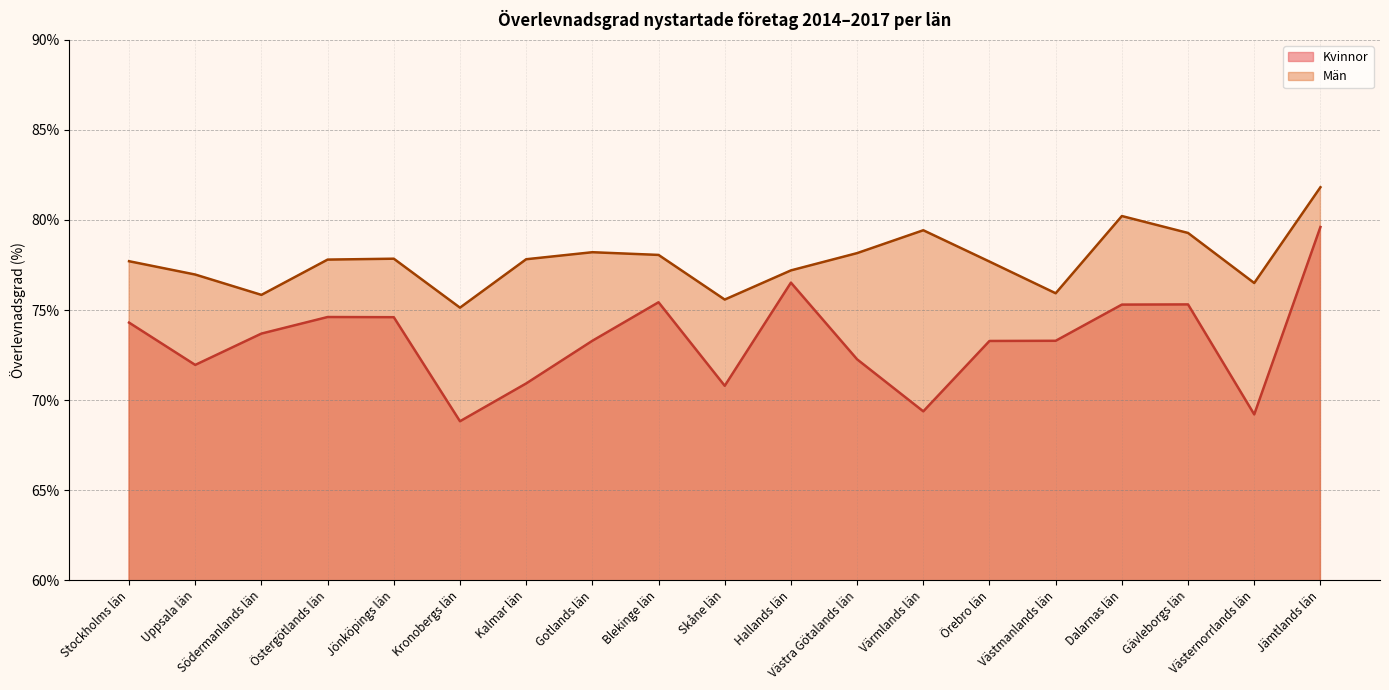

True or false: Män has more than 1 points higher than both neighbors.

True